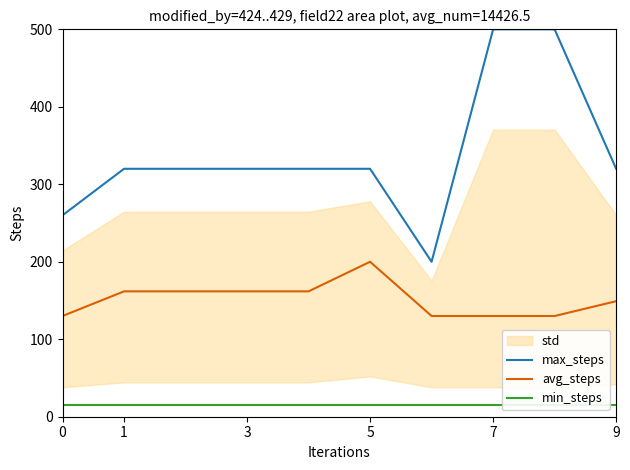

True or false: min_steps has a value of 21.9 at 6.

False